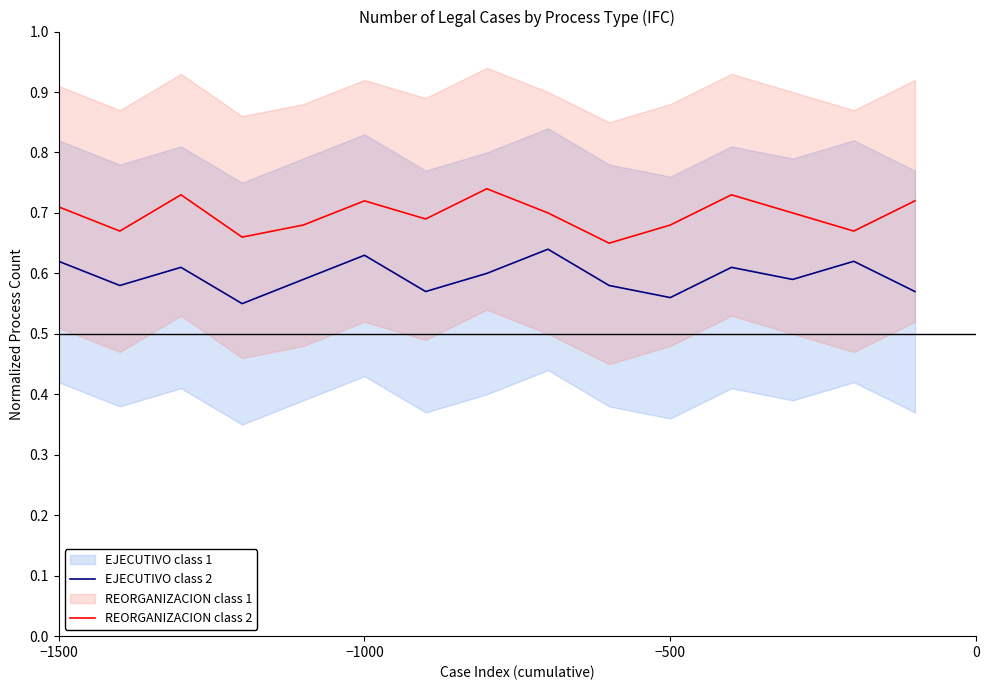

True or false: EJECUTIVO class 2 has more than 1 points higher than both neighbors.

True